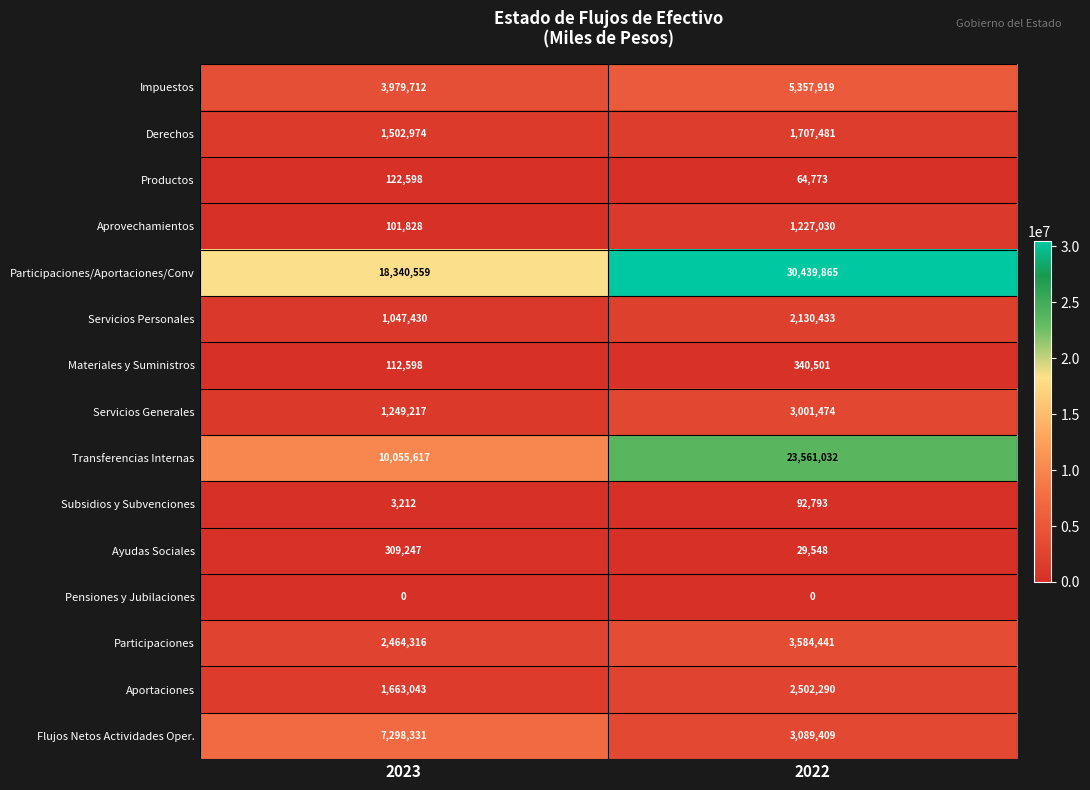

Reading left to right, list all the values displayed in this chart.

Impuestos: 3979712	5357919
Derechos: 1502974	1707481
Productos: 122598	64773
Aprovechamientos: 101828	1227030
Participaciones/Aportaciones/Conv: 18340559	30439865
Servicios Personales: 1047430	2130433
Materiales y Suministros: 112598	340501
Servicios Generales: 1249217	3001474
Transferencias Internas: 10055617	23561032
Subsidios y Subvenciones: 3212	92793
Ayudas Sociales: 309247	29548
Pensiones y Jubilaciones: 0	0
Participaciones: 2464316	3584441
Aportaciones: 1663043	2502290
Flujos Netos Actividades Oper.: 7298331	3089409